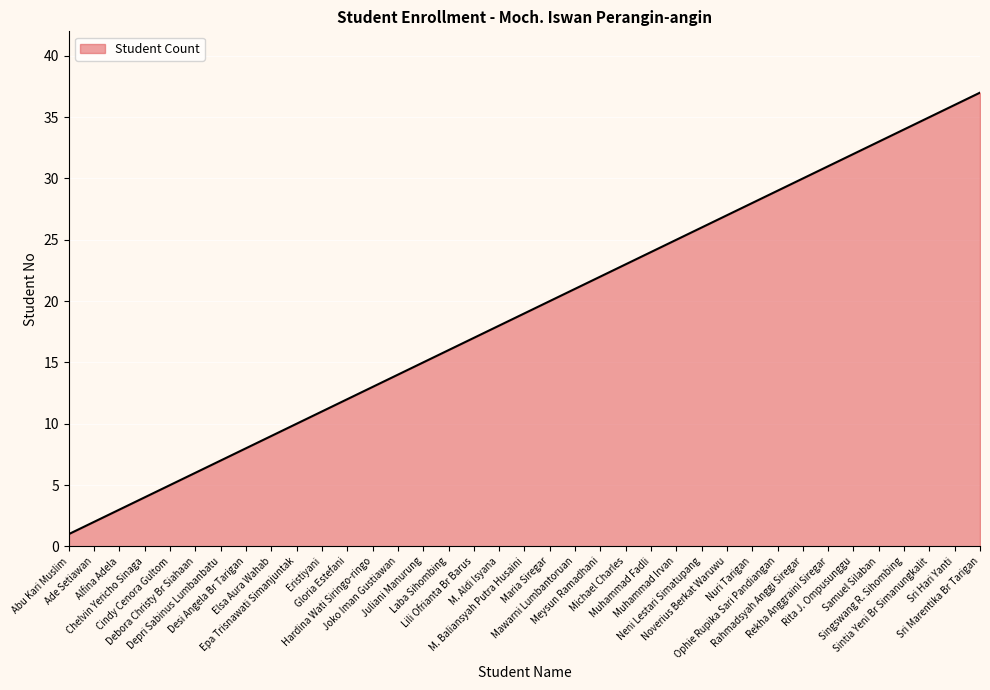

What is the difference between the maximum and minimum values?

36